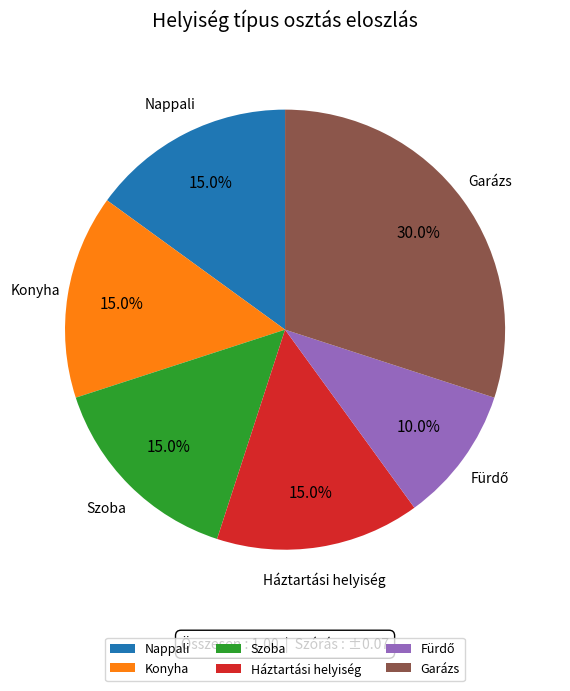

What is the largest slice in the pie chart?

Garázs